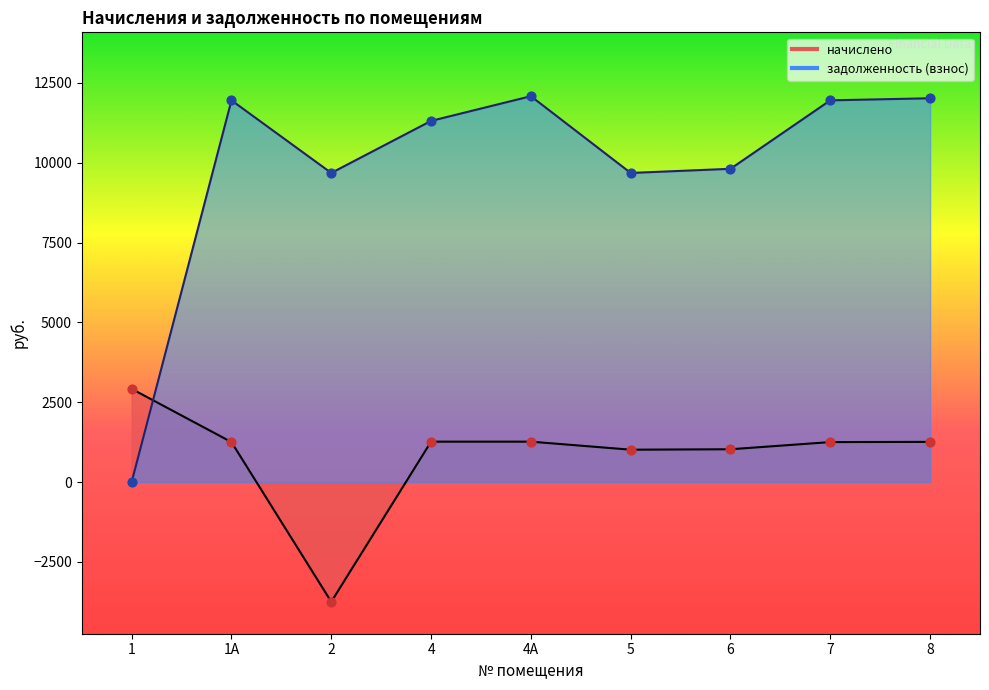

Which series has the largest total across all categories?

задолженность (взнос)